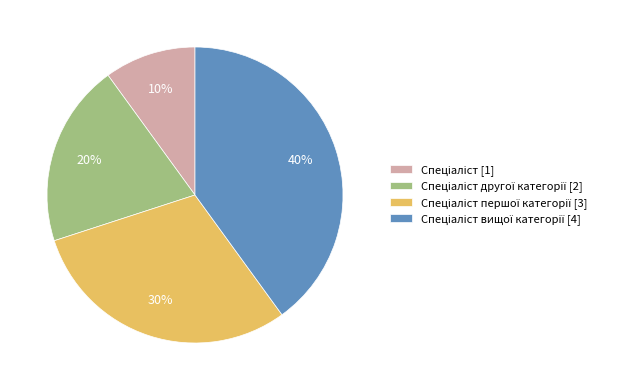

Does any single category account for the majority?

No